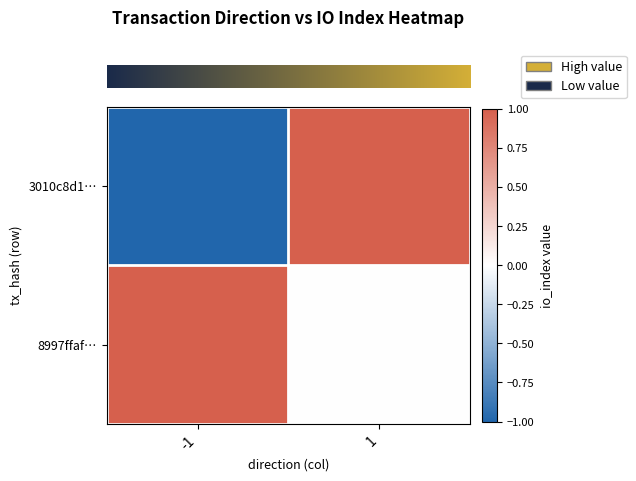

What is the maximum value shown in the chart?

1